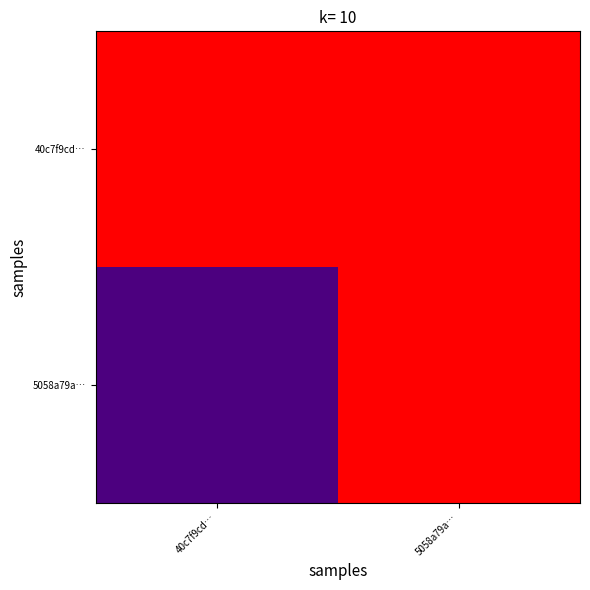

At 5058a79a…, list the series in order from largest to smallest.

40c7f9cd…, 5058a79a…